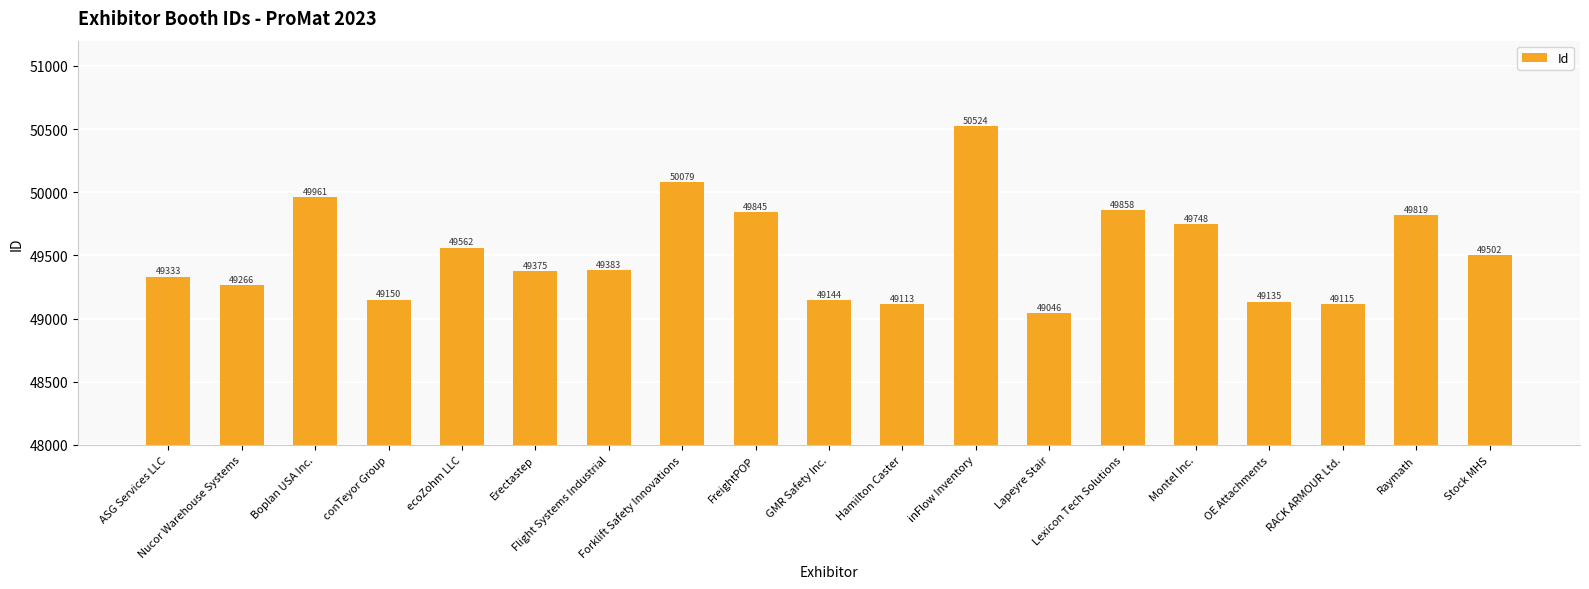

Approximately how many times larger is the value at OE Attachments compared to conTeyor Group?

1.0